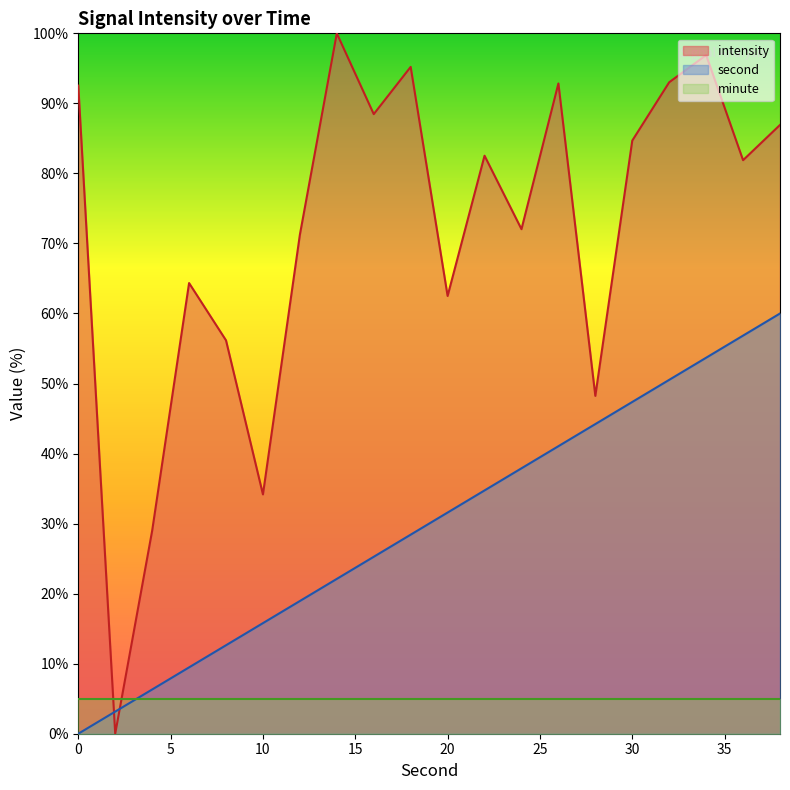

What value does the second series have at 18?

28.4